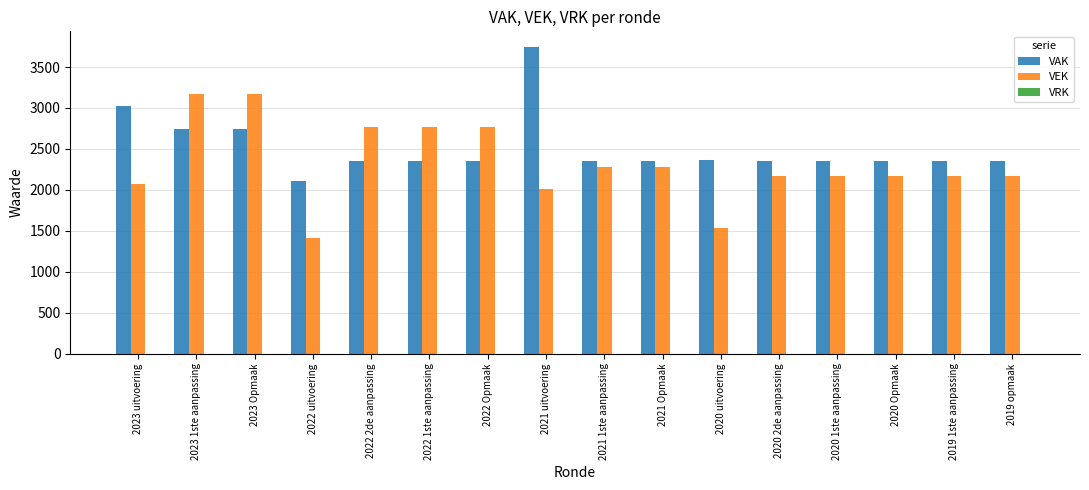

At how many categories does at least one series exceed 2403?

7